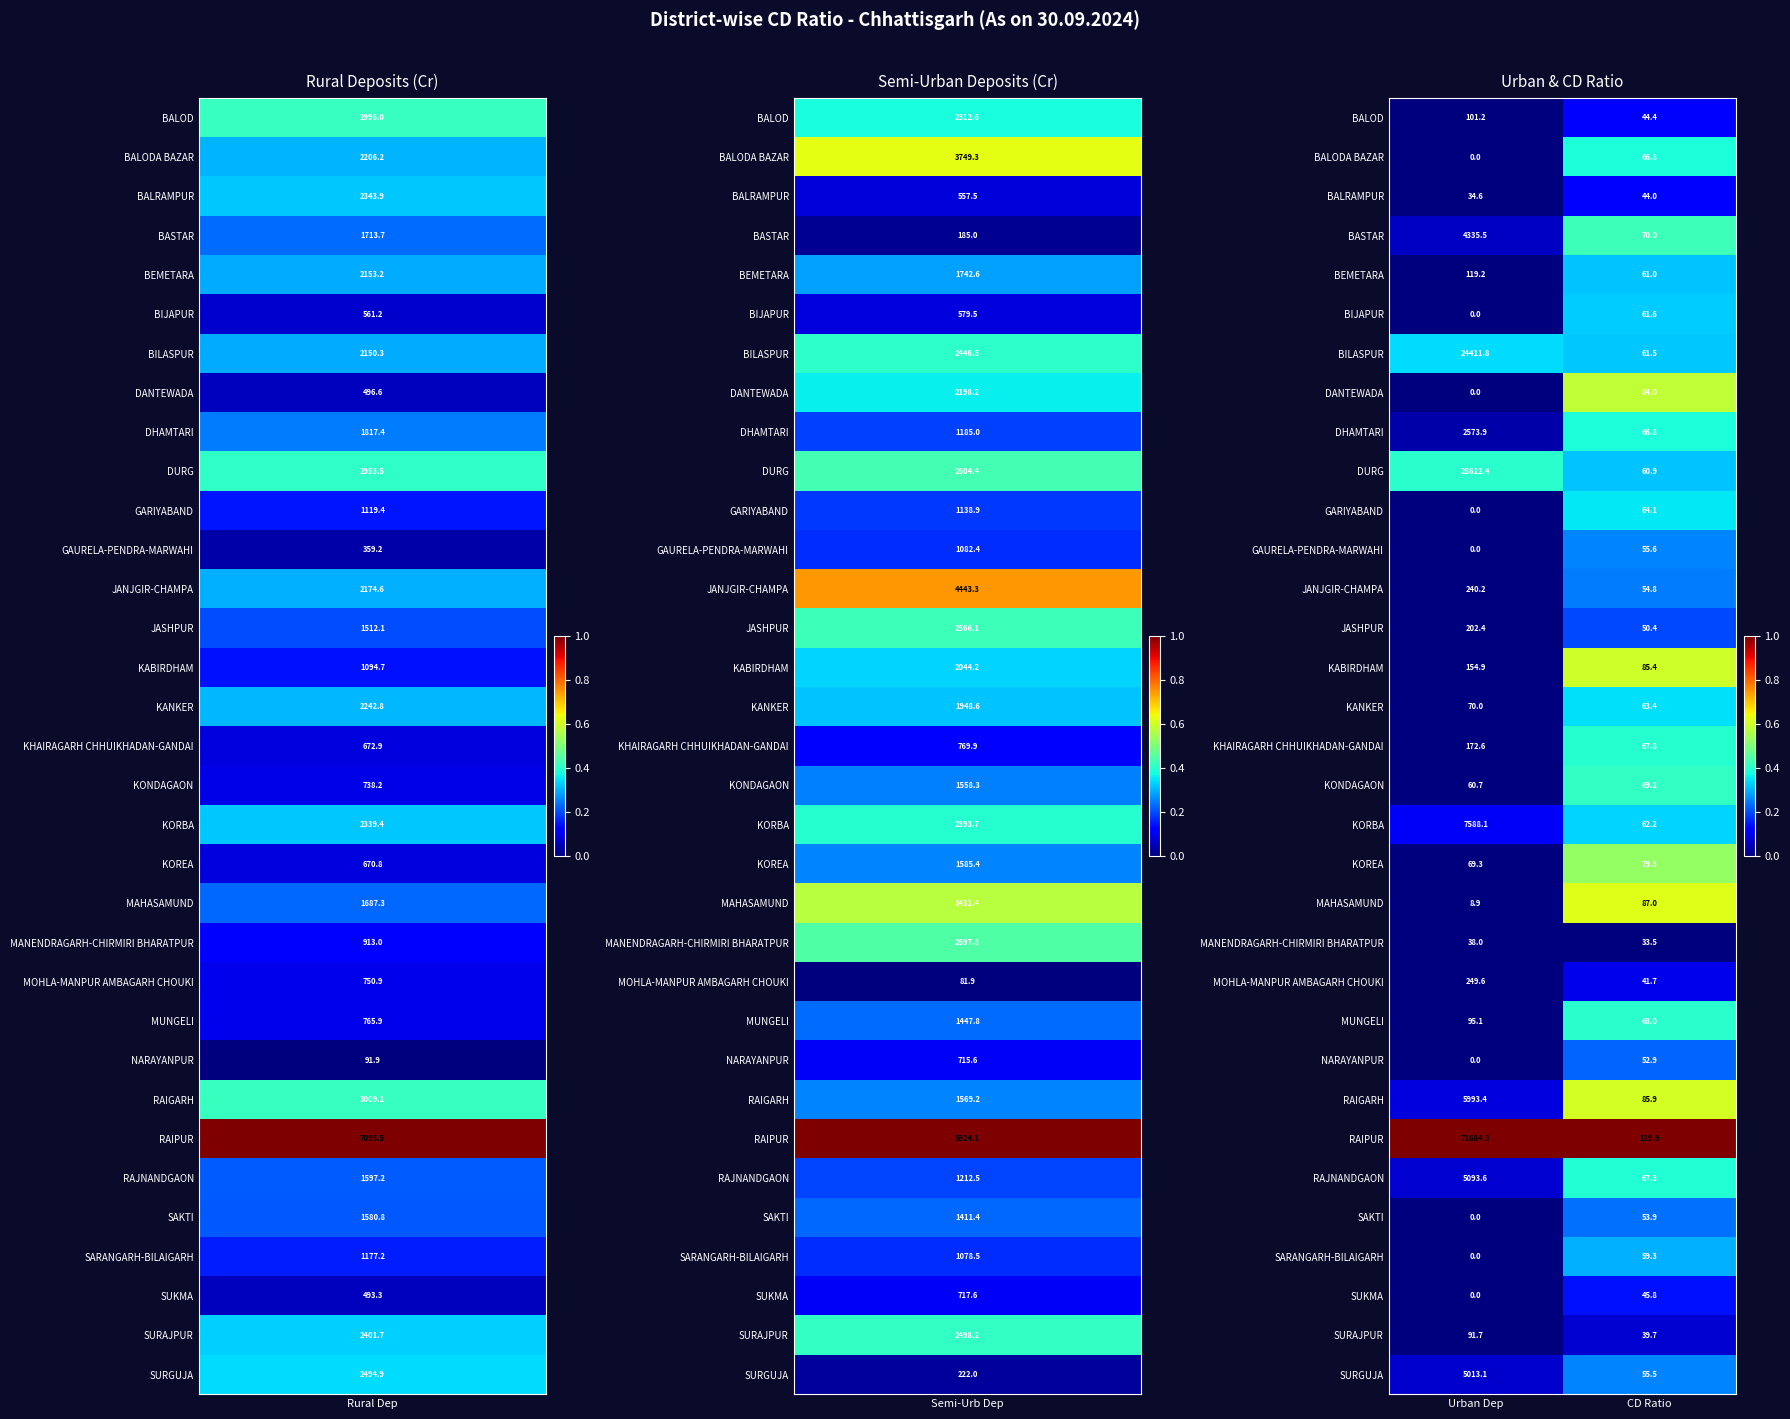

What is the maximum value shown in the chart?

71684.3